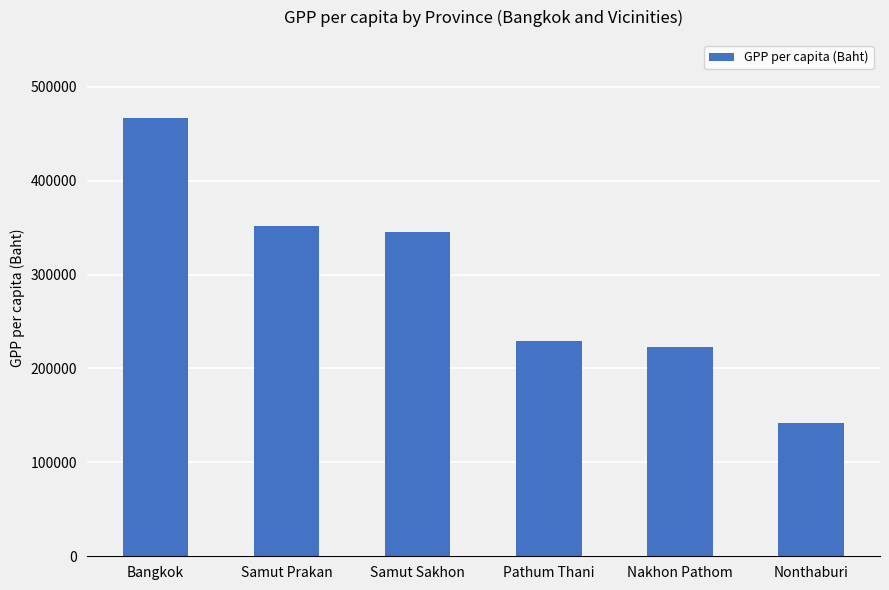

What is the average value?

293049.7